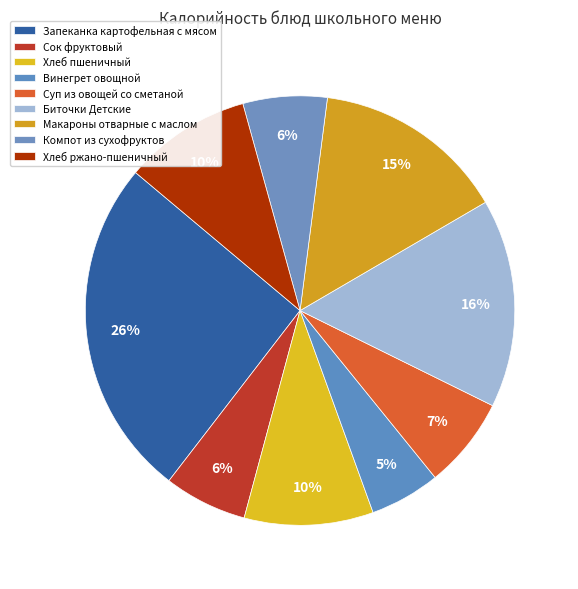

Combined, do Сок фруктовый and Хлеб пшеничный account for over 50%?

No